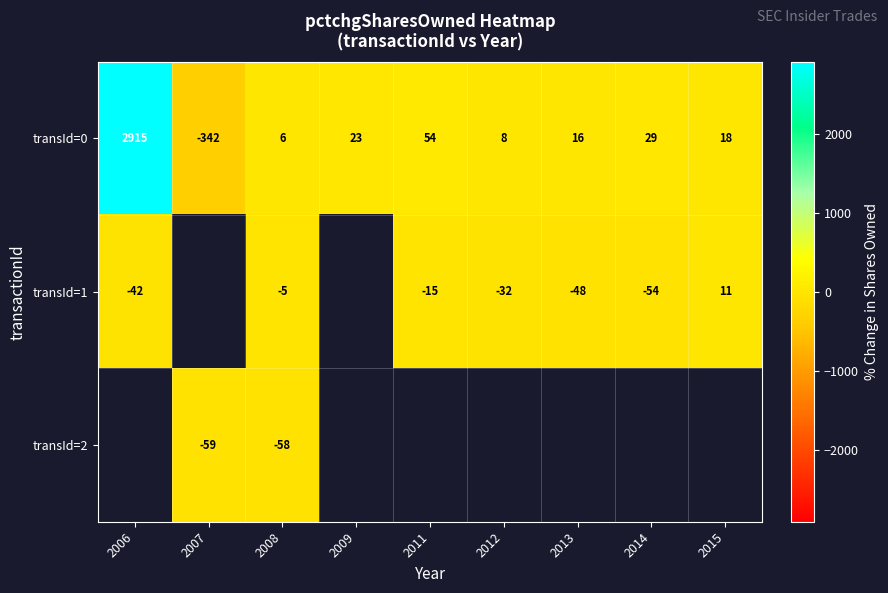

The transId=0 series shows 18 at 2015. True or false?

True